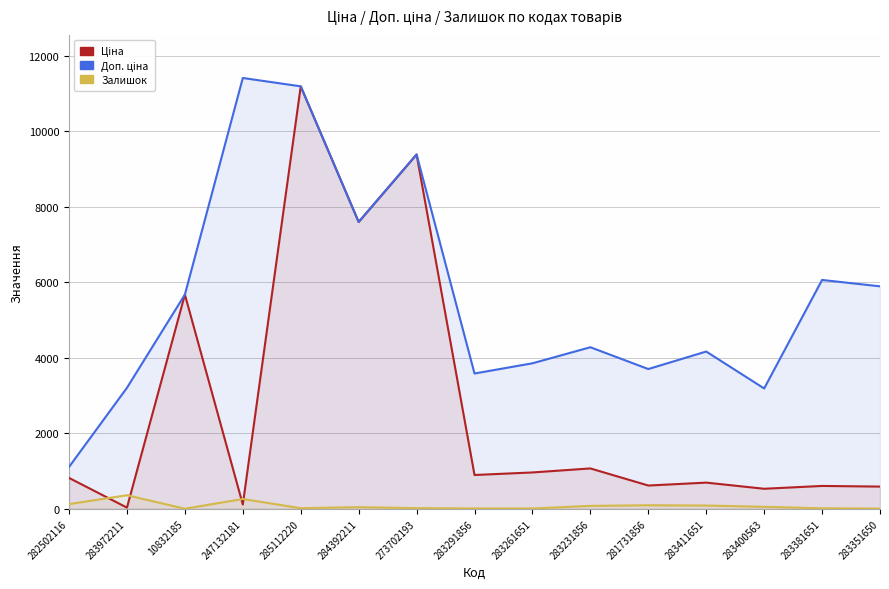

True or false: Доп. ціна and Ціна intersect in this chart.

False